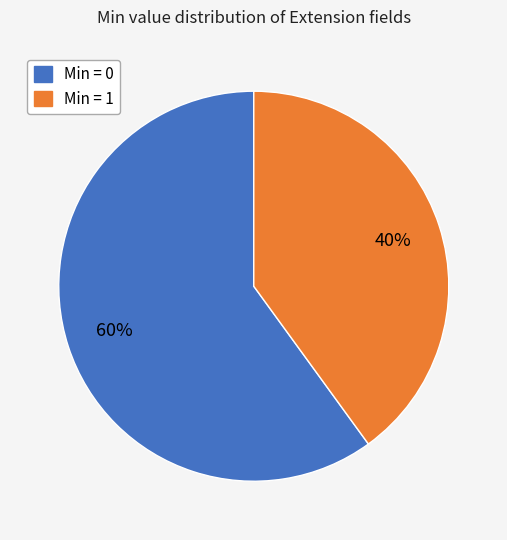

To the nearest percent, what is the average slice percentage?

50%